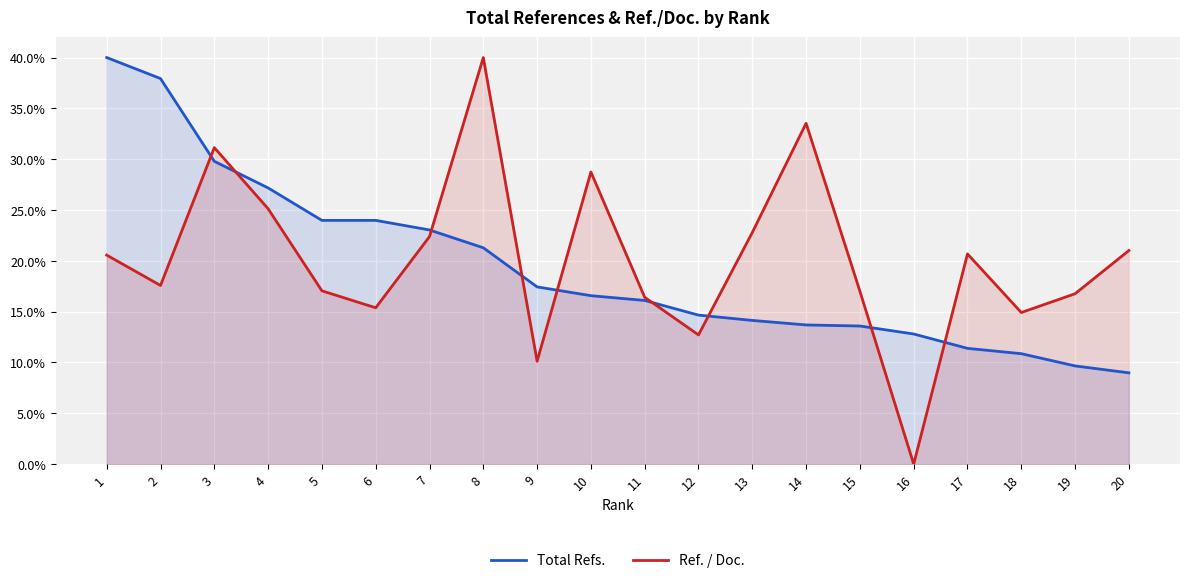

Read the Total Refs. value at 13.

14.1